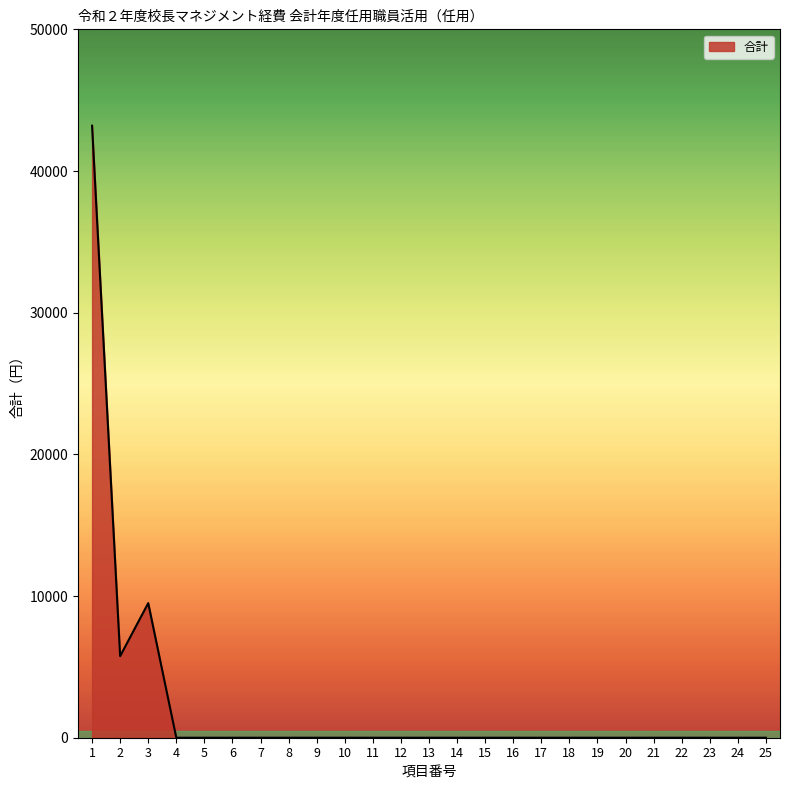

The chart shows a value of -22845 at 25. True or false?

False